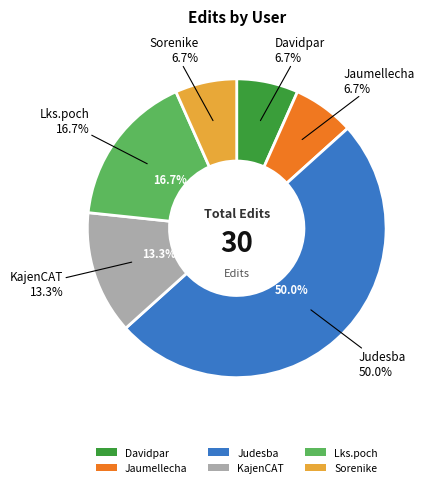

Which slice is the smallest?

Davidpar